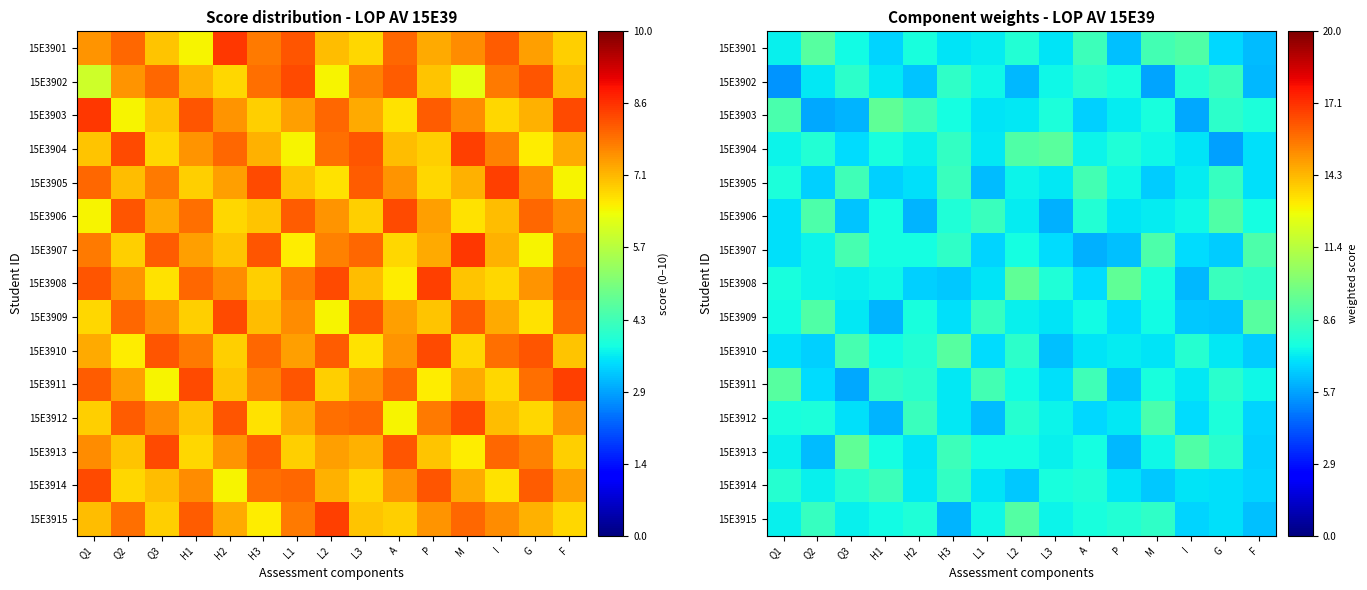

Count the number of categories in the chart.

15